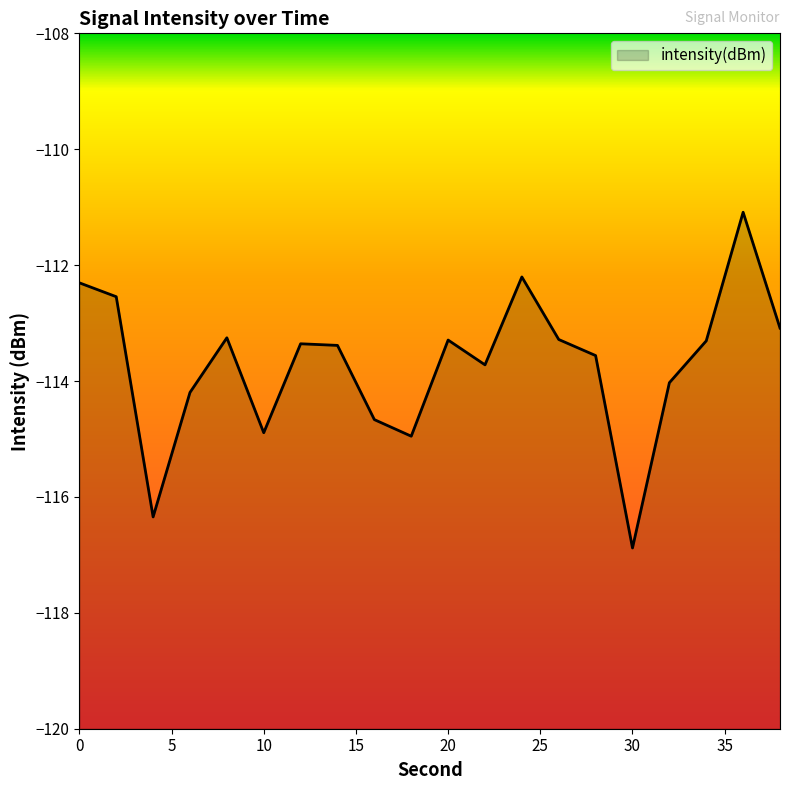

The chart shows a value of -42.2 at 14. True or false?

False